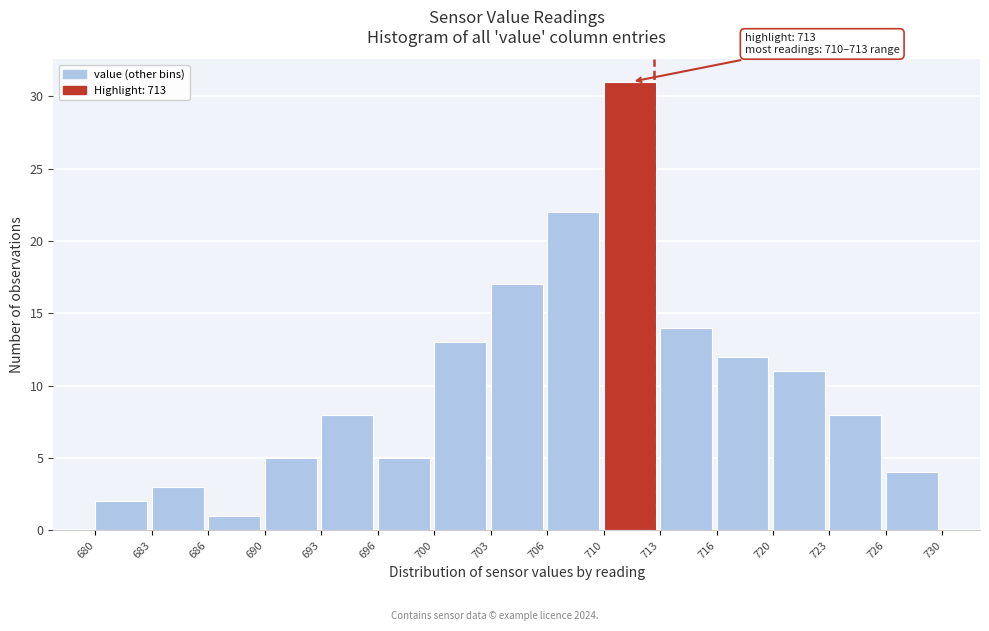

Reading right to left, what are all the values shown in this chart?

726=4	723=8	720=11	716=12	713=14	710=31	706=22	703=17	700=13	696=5	693=8	690=5	686=1	683=3	680=2